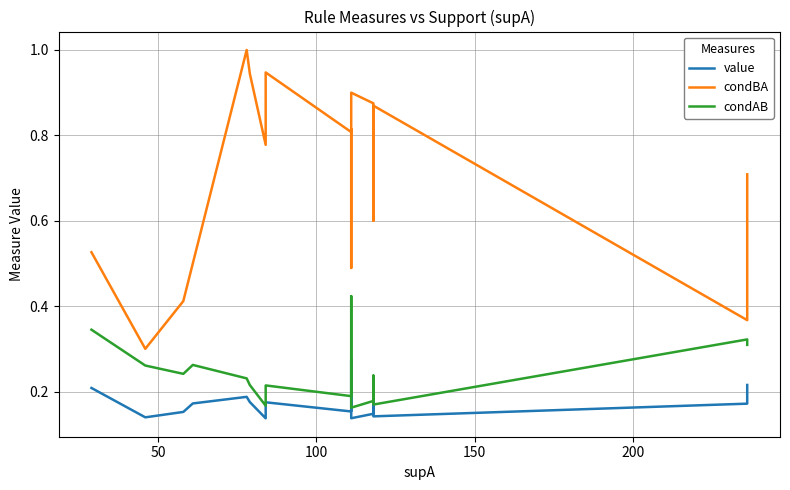

What is the label of the 18th point from the right?

100